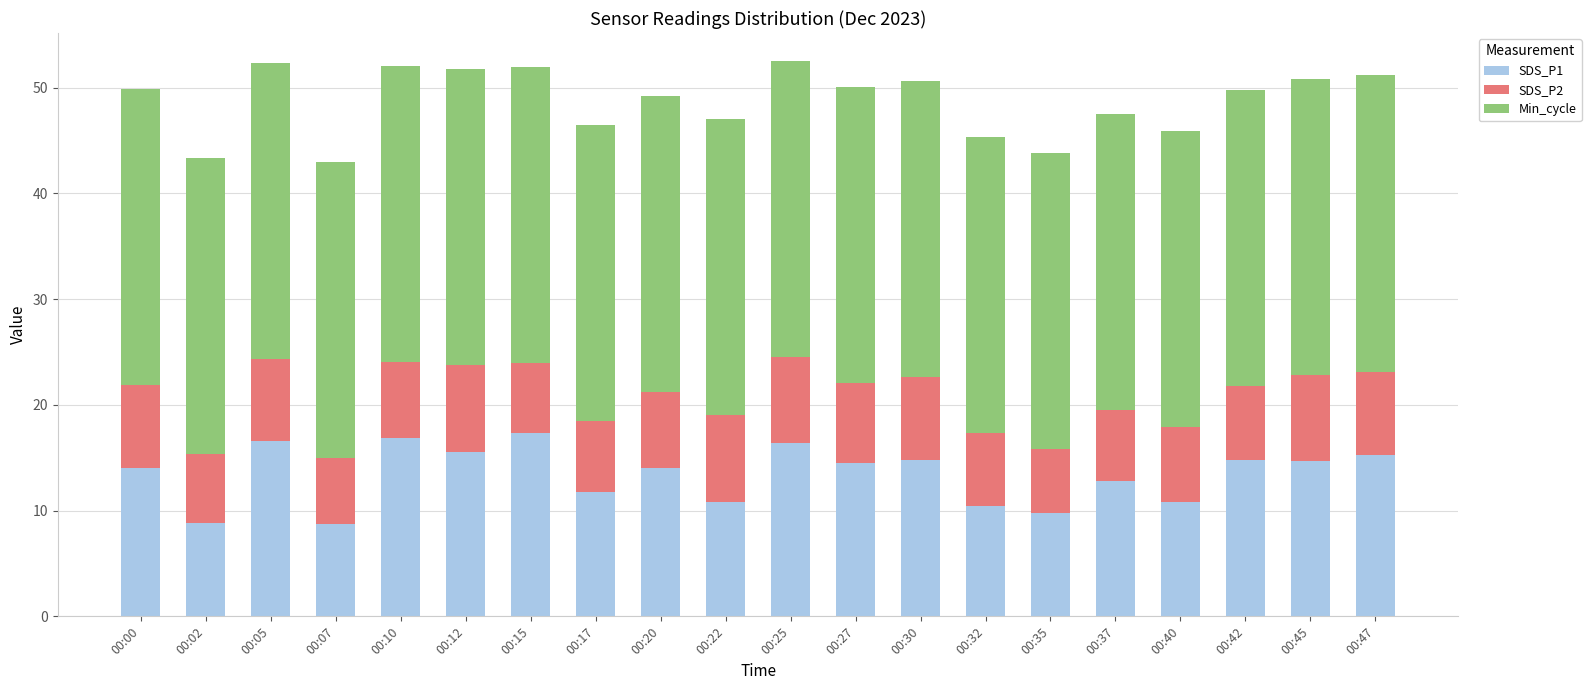

What is the lowest value of the SDS_P1 series?

8.7